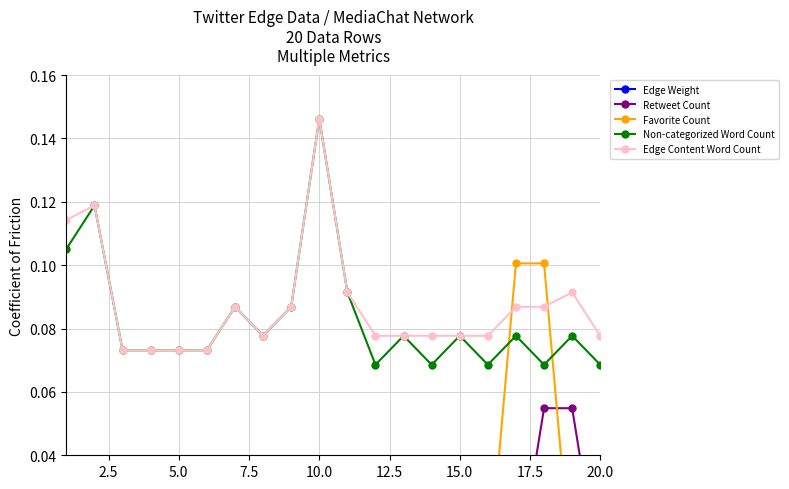

What is the maximum value for Retweet Count?

0.1